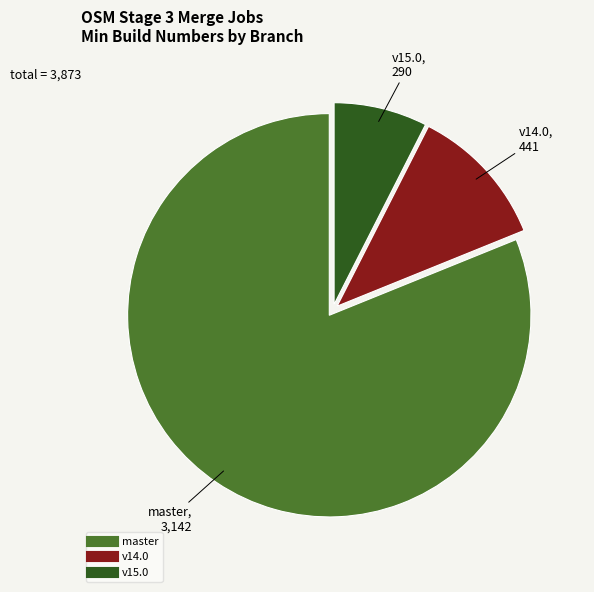

How many slices are in this pie chart?

3